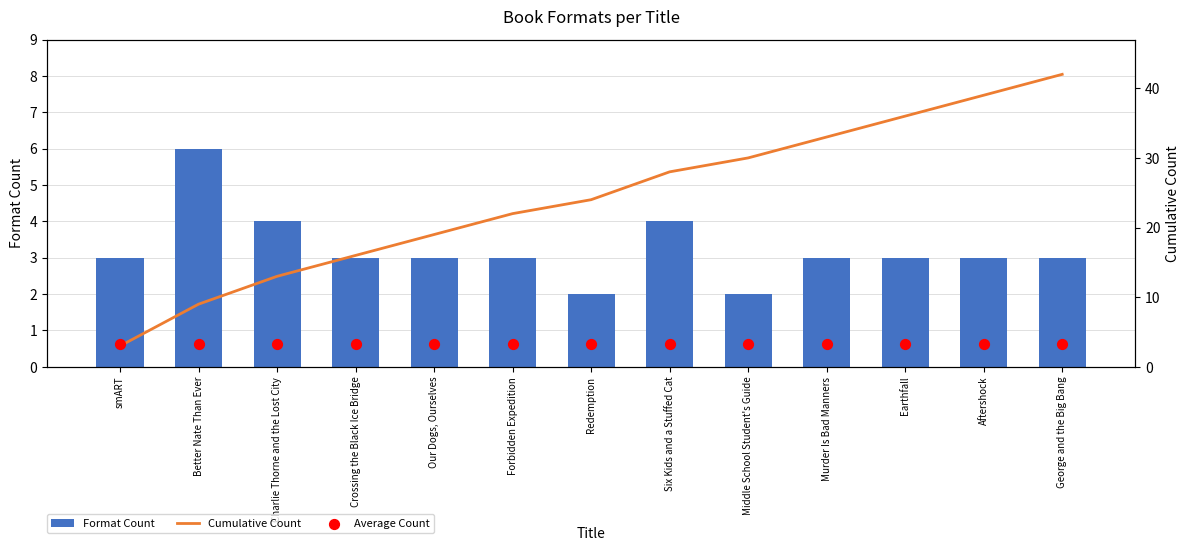

Which series contains the lowest Y value?

Format Count